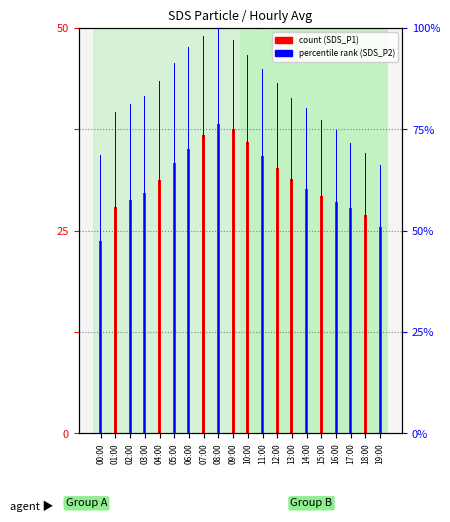

How many bars are there in total?

40